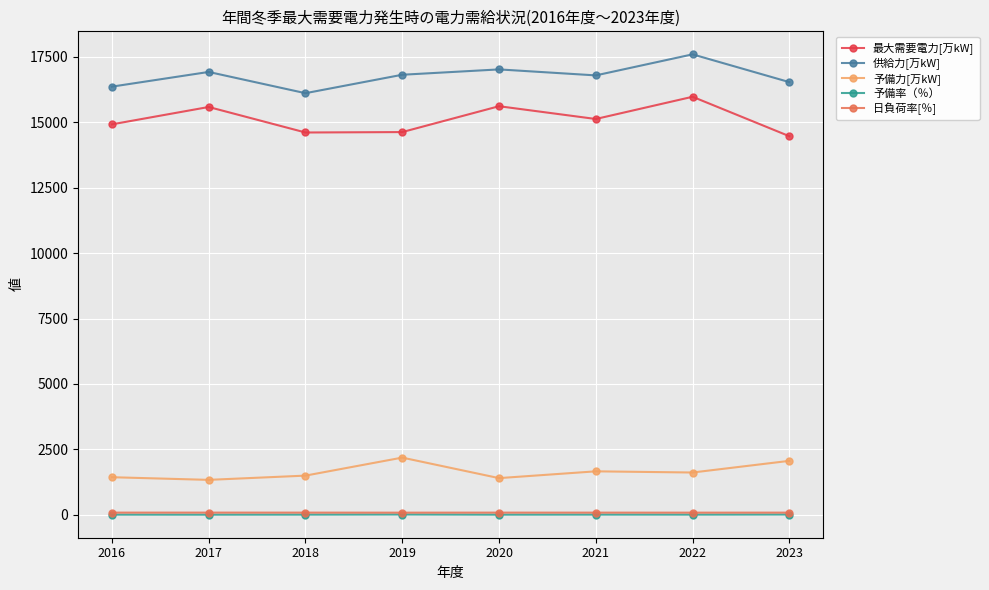

What is the lowest value of the 予備力[万kW] series?

1339.0